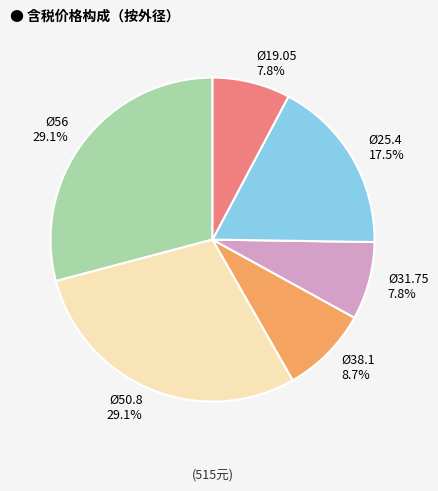

Is Ø31.75 7.8% the majority of the pie?

No